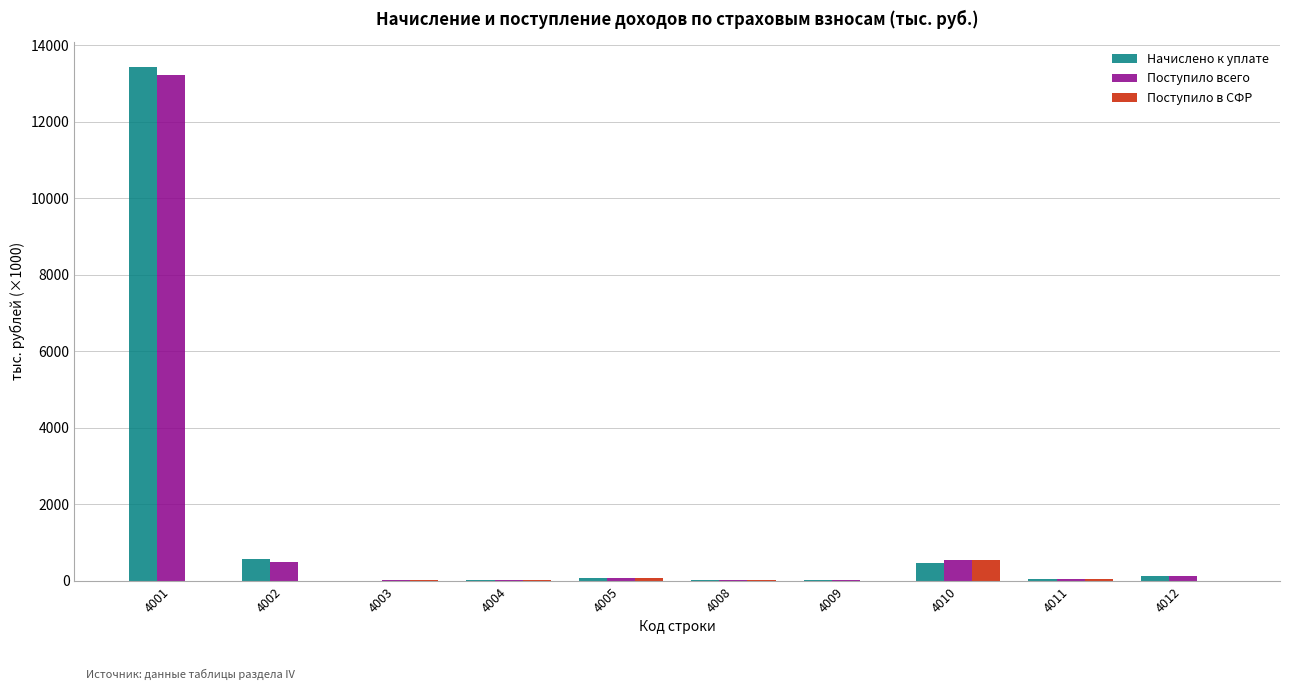

How many values in the Поступило в СФР series exceed 11?

5